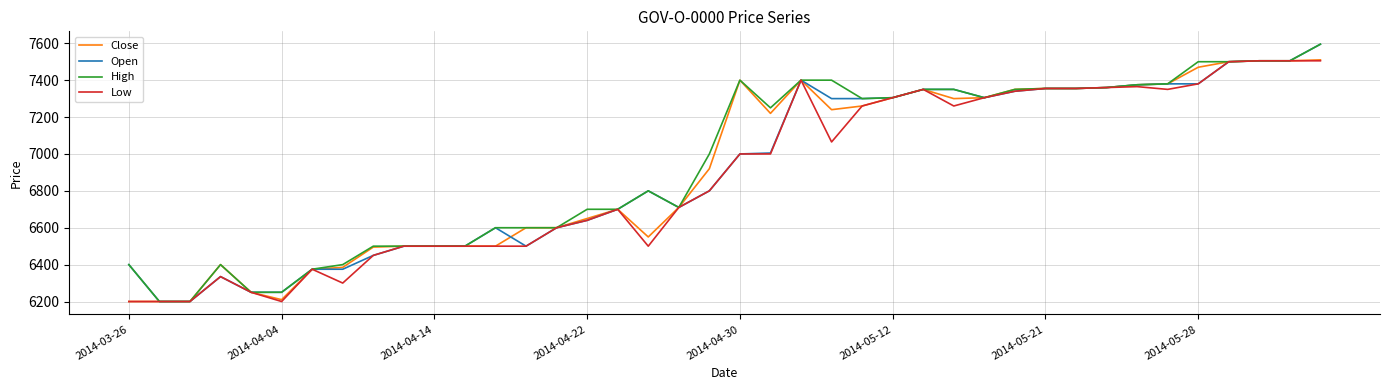

What is the lowest value of the Close series?

6200